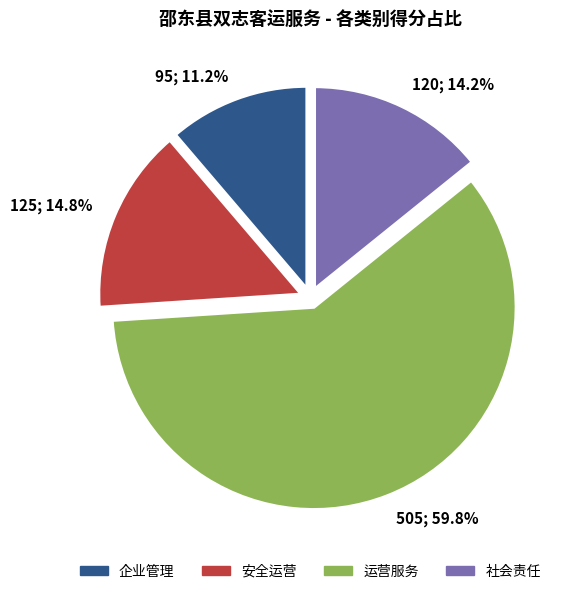

Which category has the smallest portion of the pie?

95; 11.2%